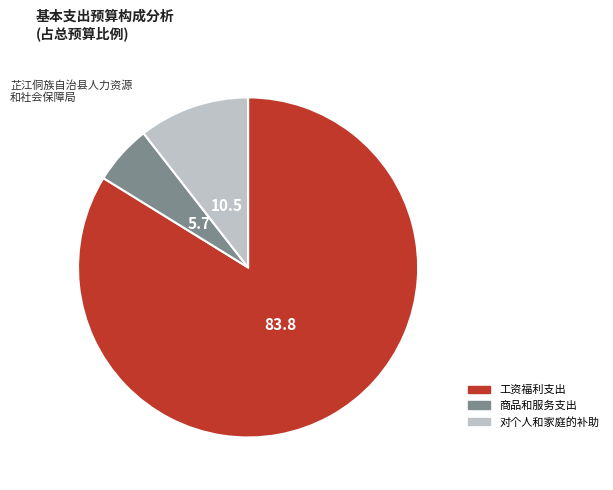

Is it true that 工资福利支出 is 93% of the pie?

False